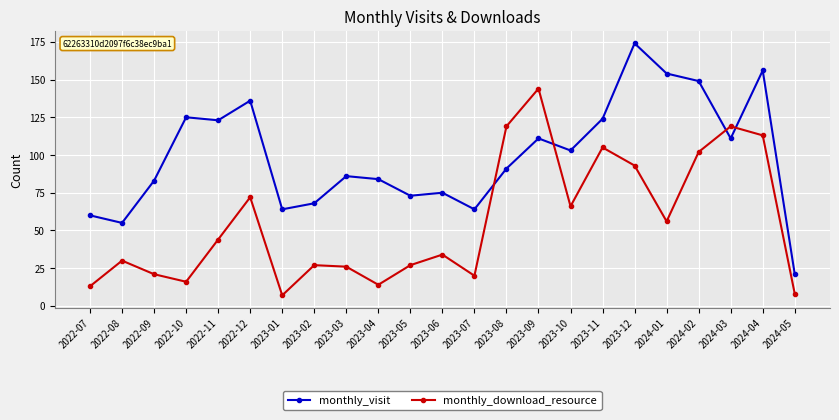

Reading left to right, list all the values displayed in this chart.

monthly_visit: 2022-07=60	2022-08=55	2022-09=83	2022-10=125	2022-11=123	2022-12=136	2023-01=64	2023-02=68	2023-03=86	2023-04=84	2023-05=73	2023-06=75	2023-07=64	2023-08=91	2023-09=111	2023-10=103	2023-11=124	2023-12=174	2024-01=154	2024-02=149	2024-03=111	2024-04=156	2024-05=21
monthly_download_resource: 2022-07=13	2022-08=30	2022-09=21	2022-10=16	2022-11=44	2022-12=72	2023-01=7	2023-02=27	2023-03=26	2023-04=14	2023-05=27	2023-06=34	2023-07=20	2023-08=119	2023-09=144	2023-10=66	2023-11=105	2023-12=93	2024-01=56	2024-02=102	2024-03=119	2024-04=113	2024-05=8